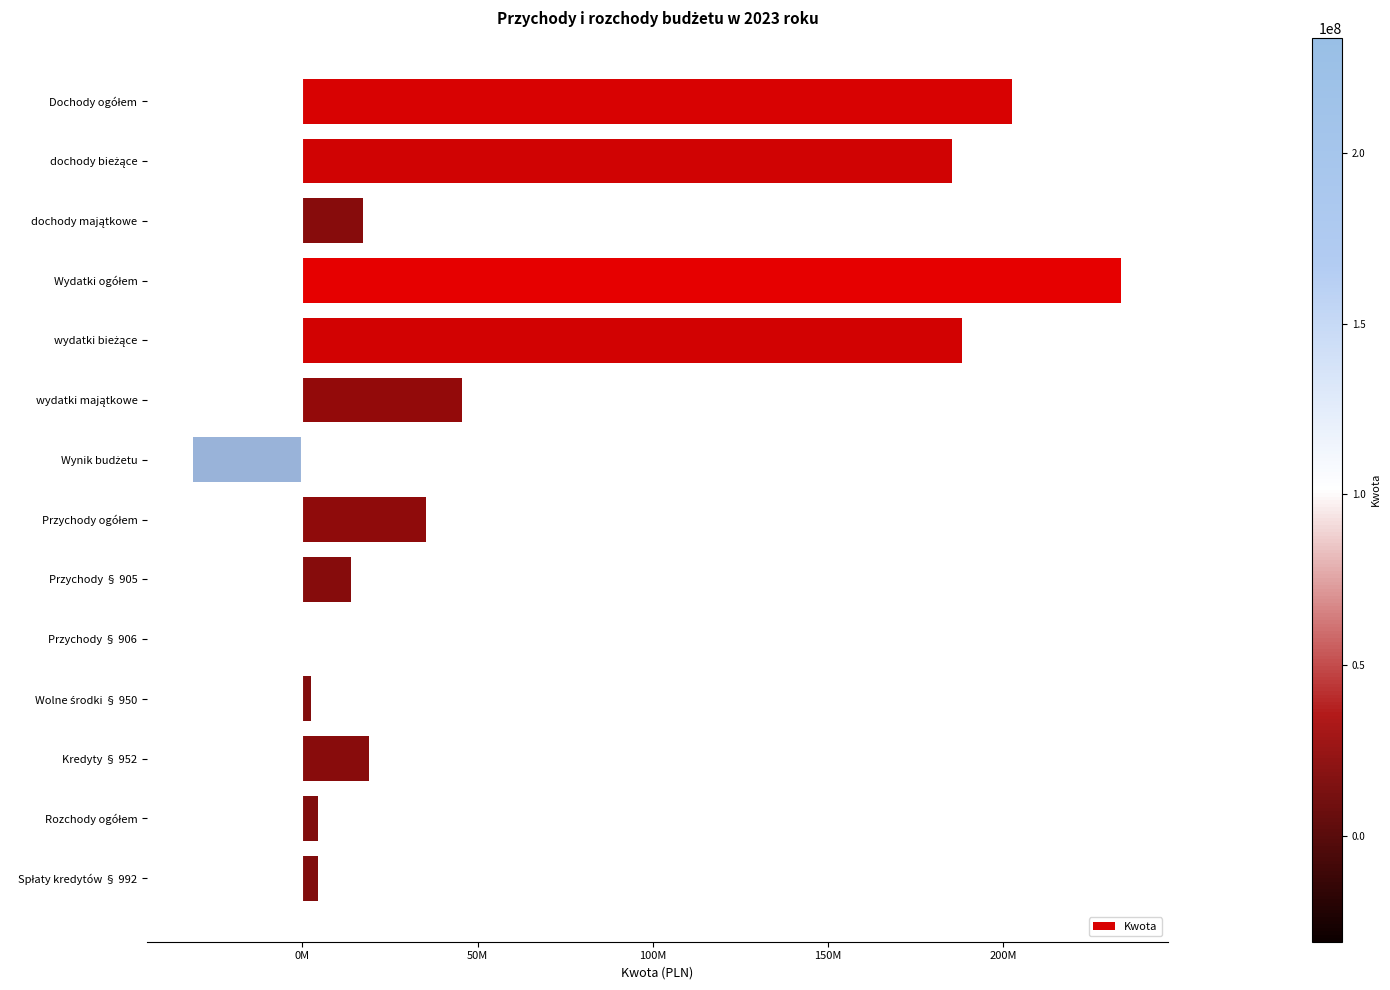

Are the bars horizontal?

Yes